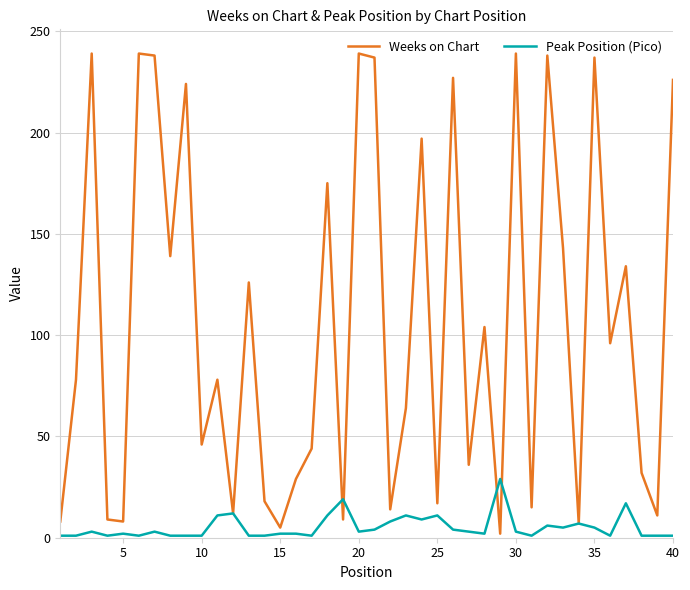

Rank the series by their average value, from lowest to highest.

Peak Position (Pico), Weeks on Chart